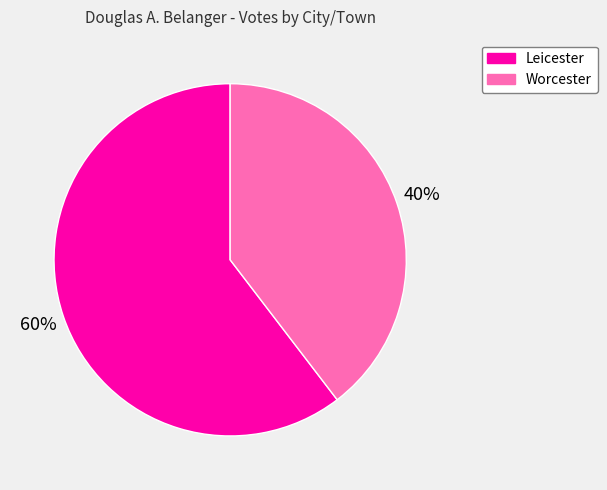

Is Worcester the majority of the pie?

No